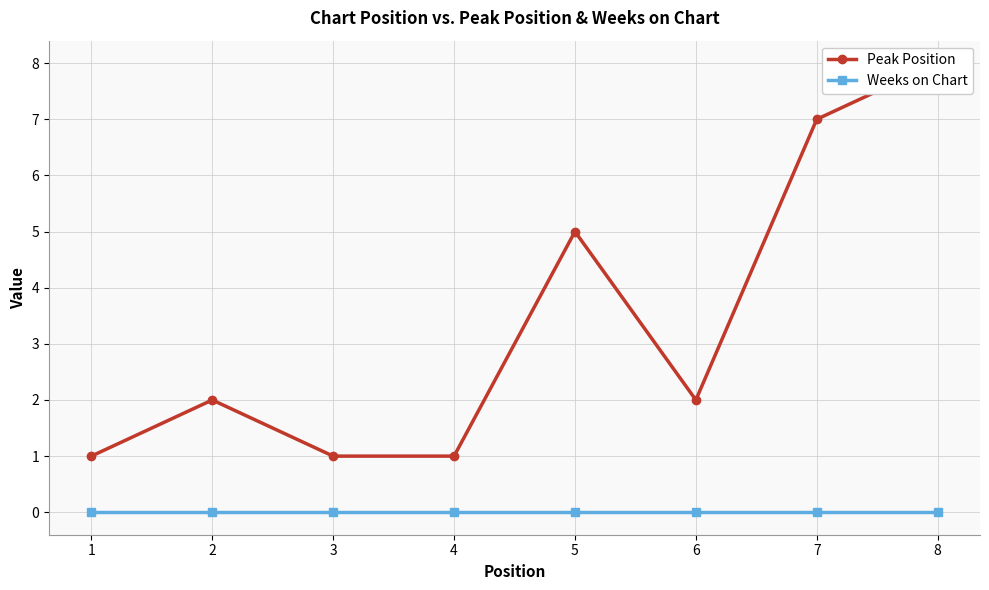

True or false: Weeks on Chart and Peak Position intersect in this chart.

False